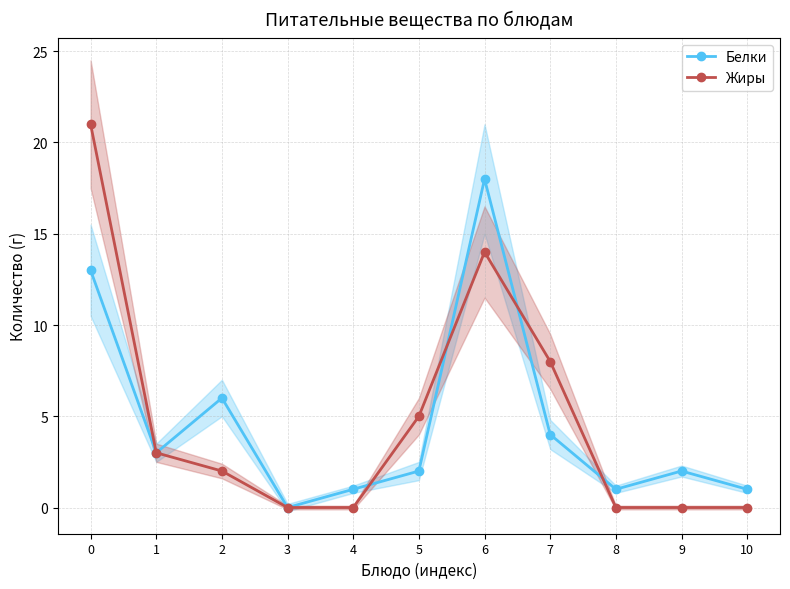

Reading left to right, extract all data points from this chart.

Белки: 13	3	6	0	1	2	18	4	1	2	1
Жиры: 21	3	2	0	0	5	14	8	0	0	0